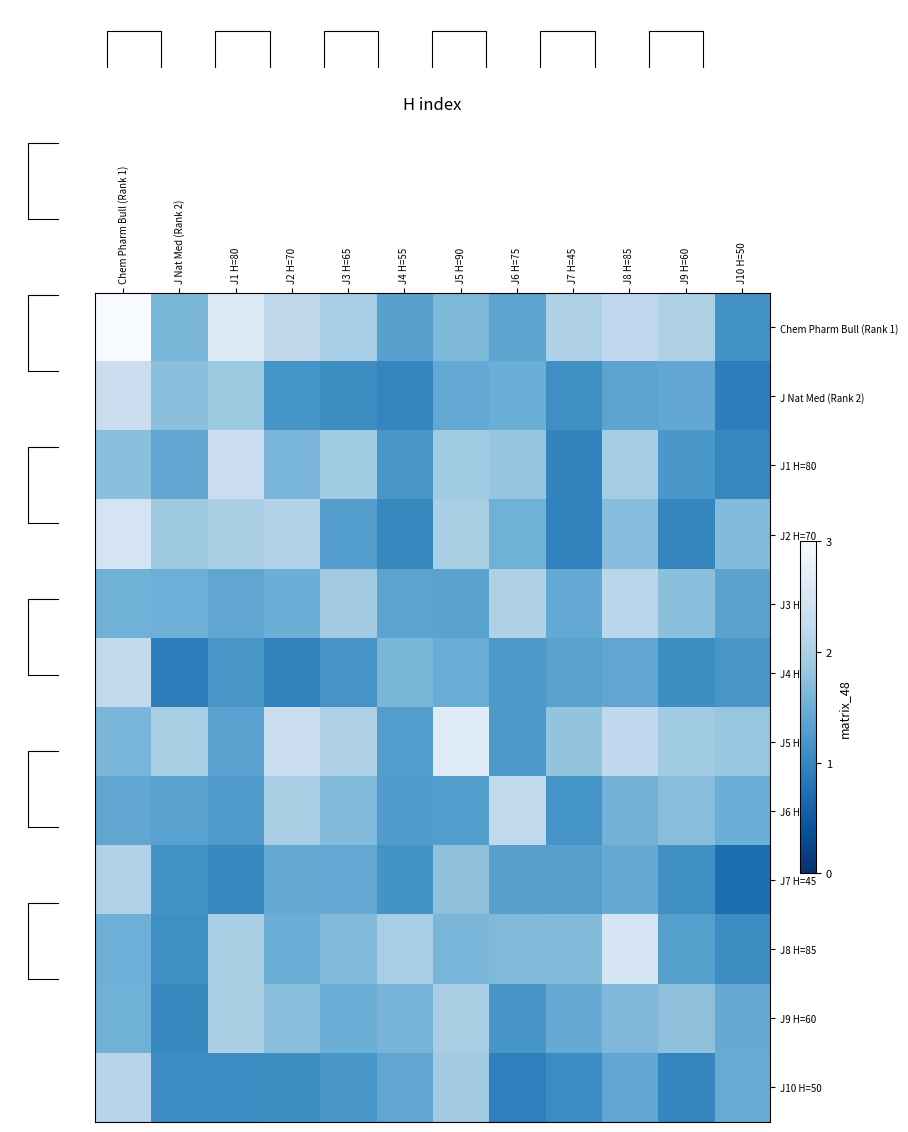

At which label is J6 H=75 closest to 1?

J7 H=45